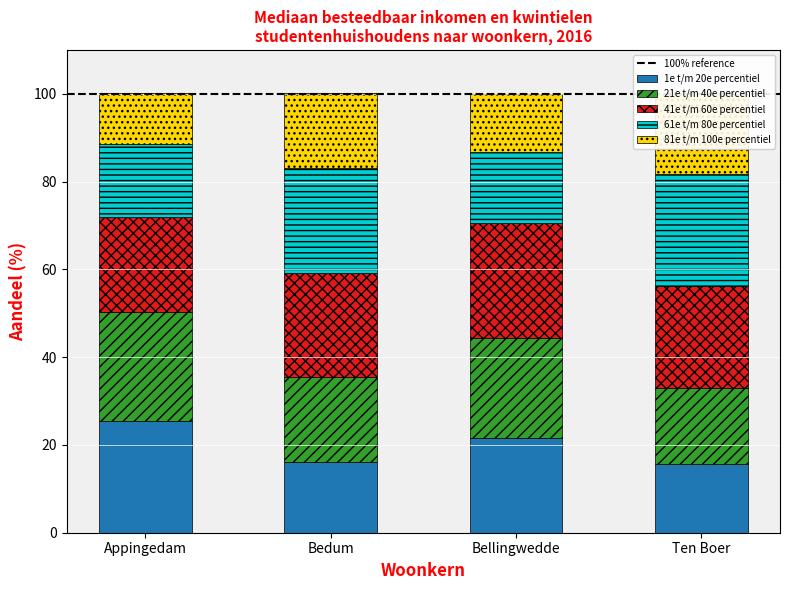

Which series has the largest total across all categories?

41e t/m 60e percentiel